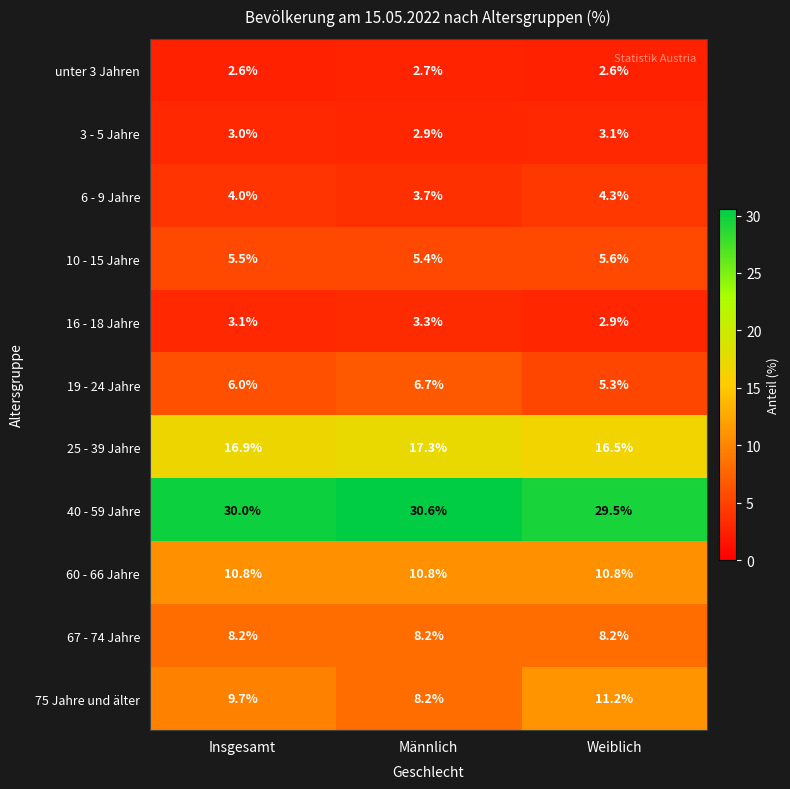

How many distinct data groups are displayed?

11